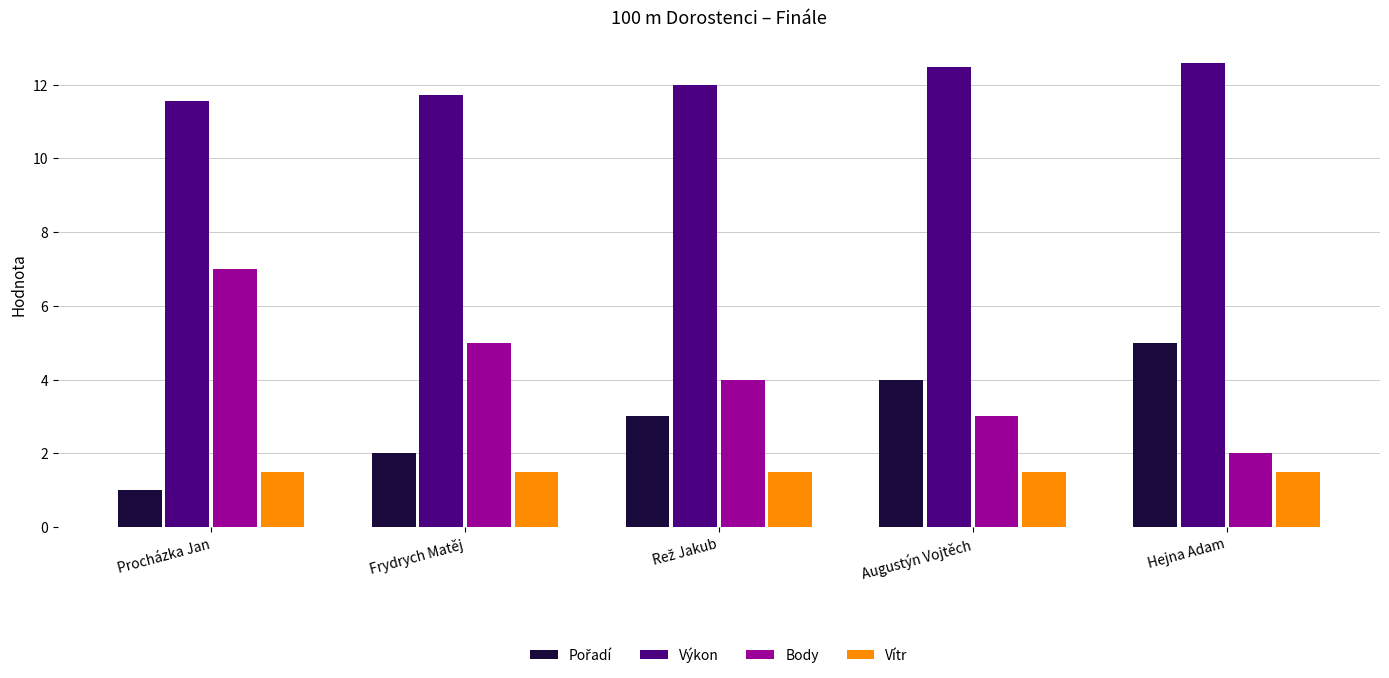

Are the bars grouped side by side (vs. stacked)?

Yes